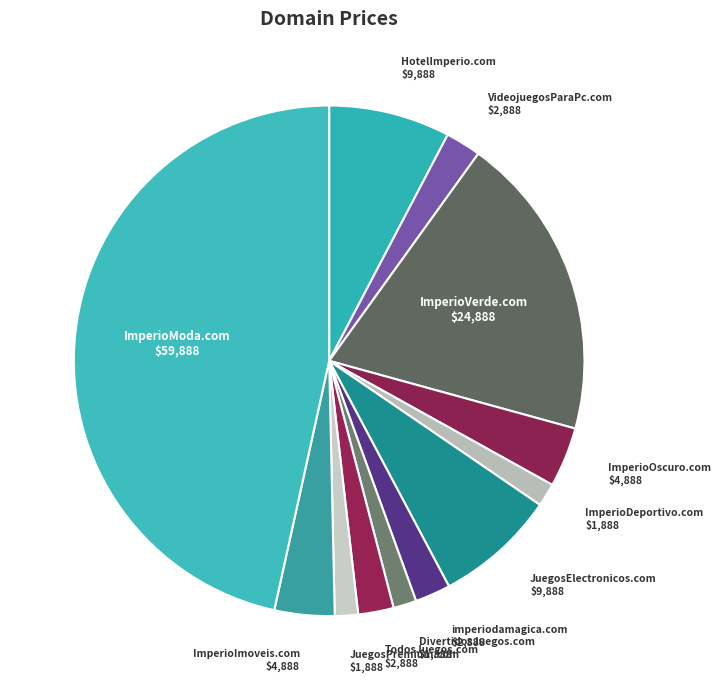

How many segments does this pie chart have?

12